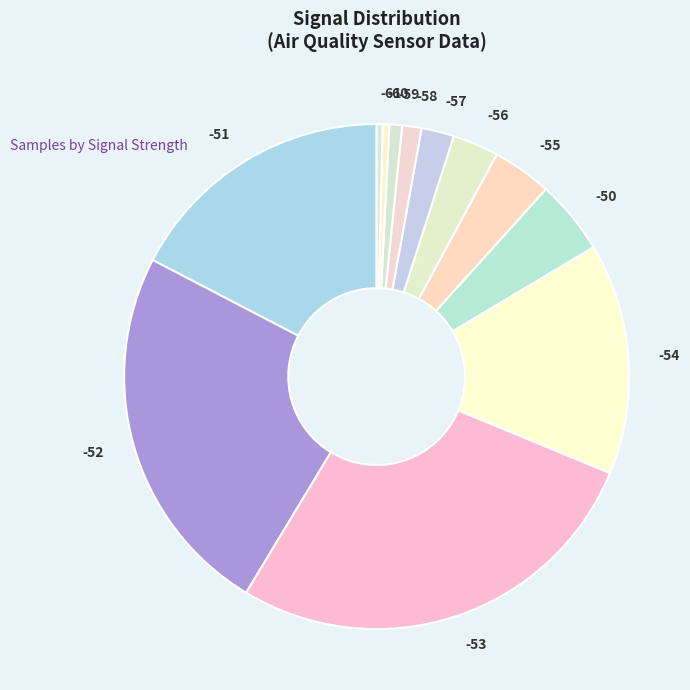

Does any single category account for the majority?

No